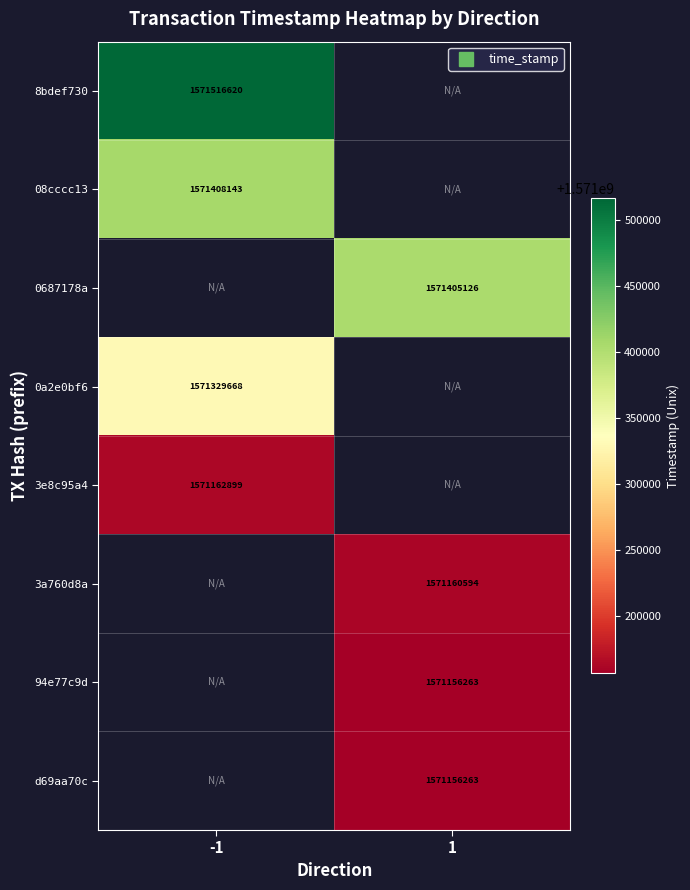

List the series in order of their peak value, lowest first.

3e8c95a4, 3a760d8a, 94e77c9d, d69aa70c, 08cccc13, 0687178a, 0a2e0bf6, 8bdef730